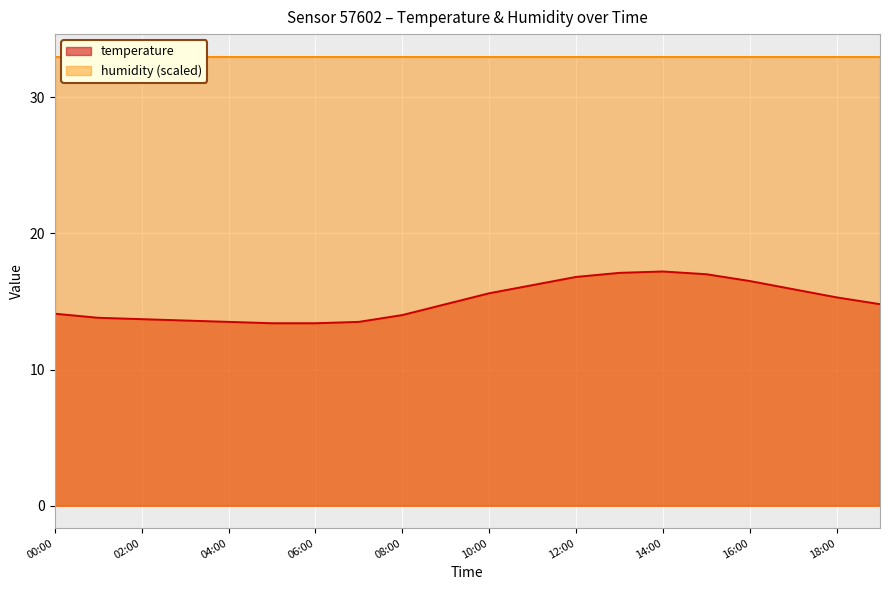

The temperature series shows 15.6 at 10:00. True or false?

True